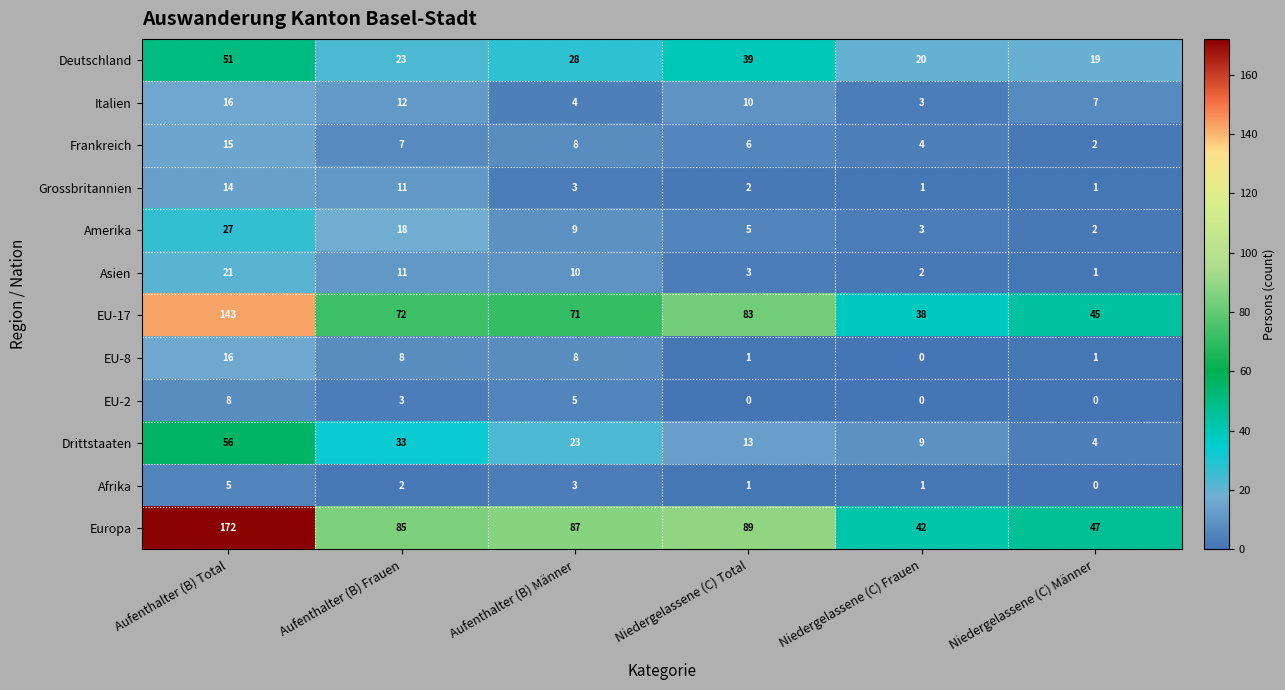

What is the sum of all Amerika values?

64